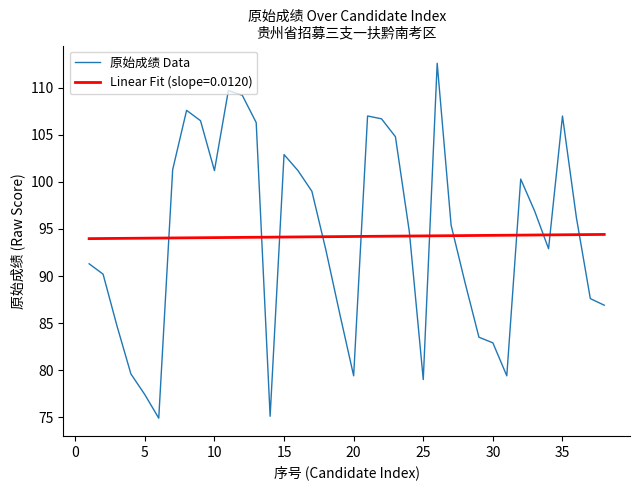

Which series has the largest range (max minus min)?

原始成绩 Data